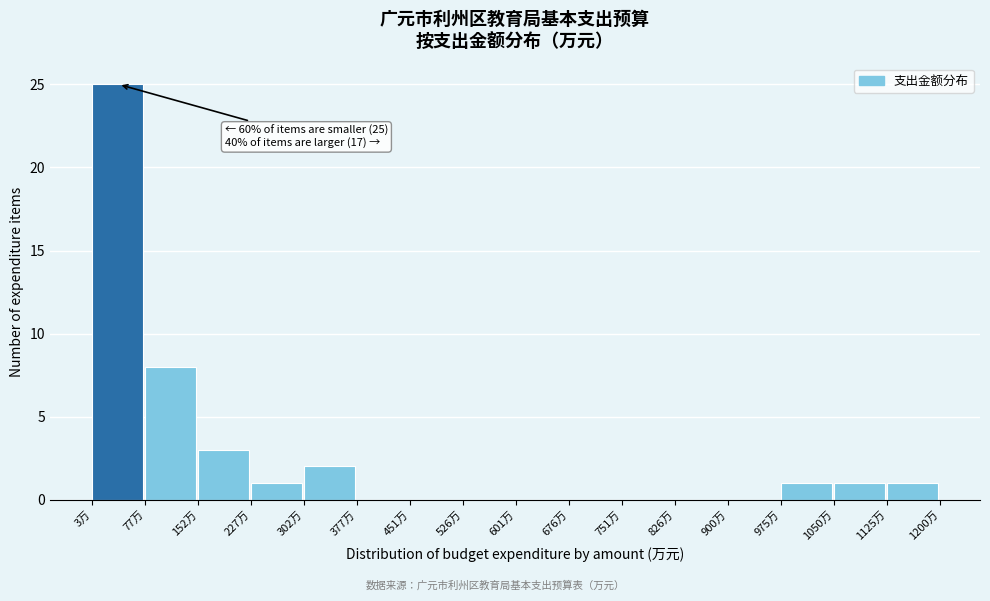

Which range on the x-axis has the tallest bar?

0 to 80